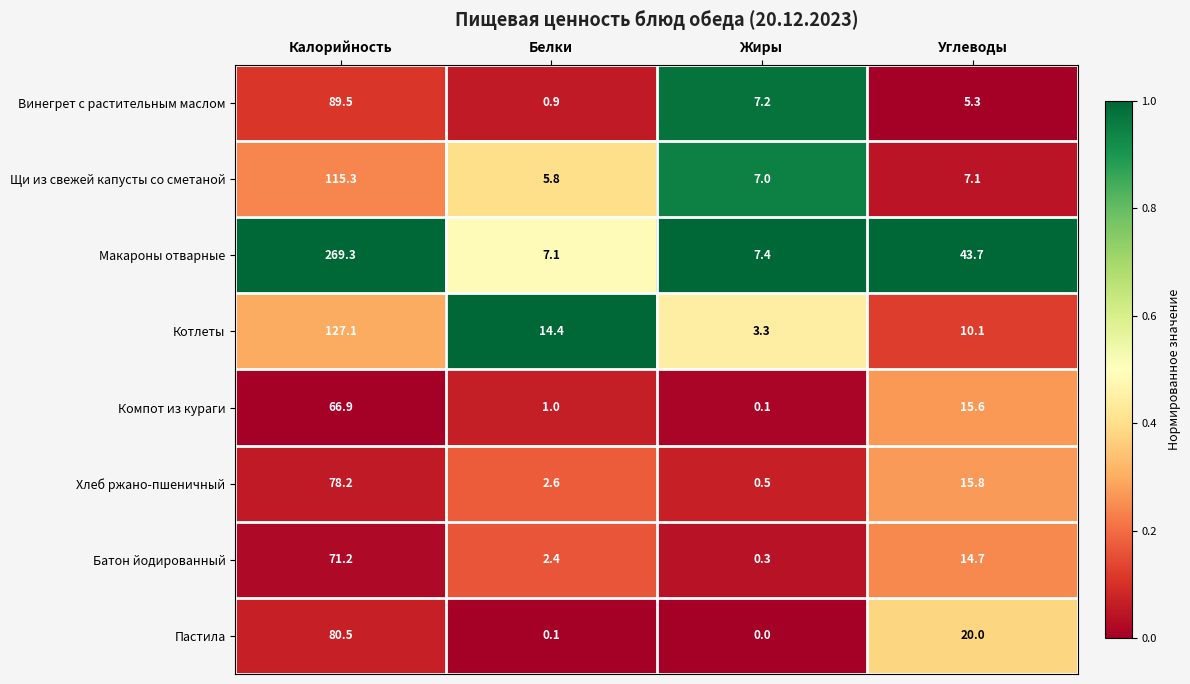

What is the difference between the highest and lowest values at Углеводы?

38.4